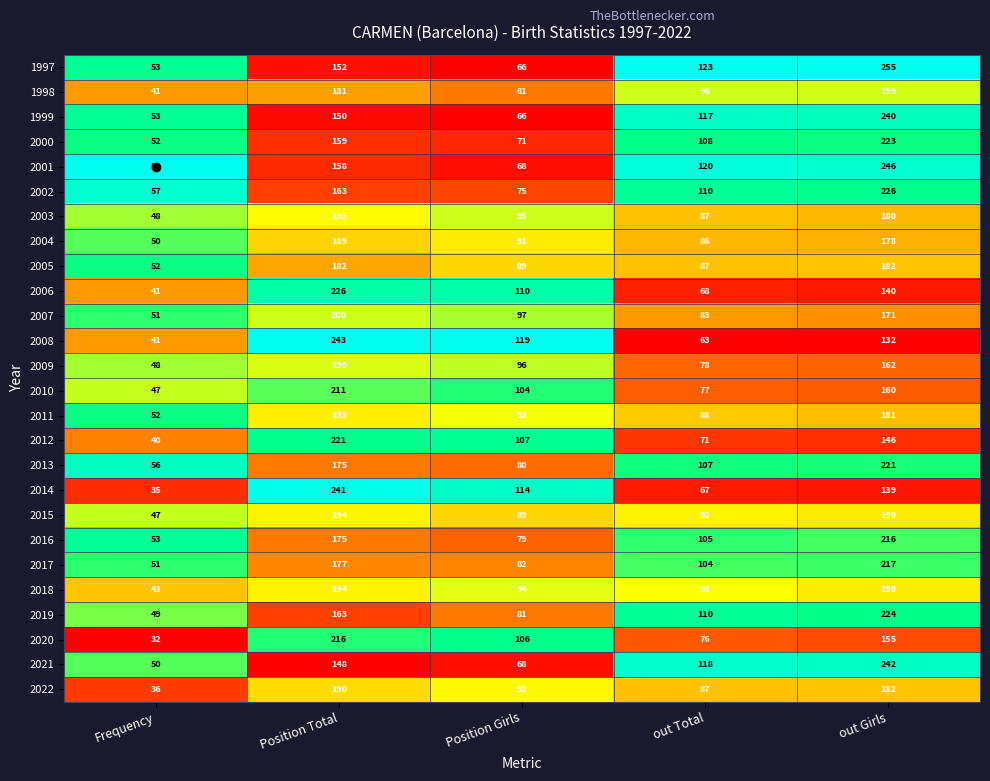

What is the difference between the second highest and minimum values in the 2010 series?

113